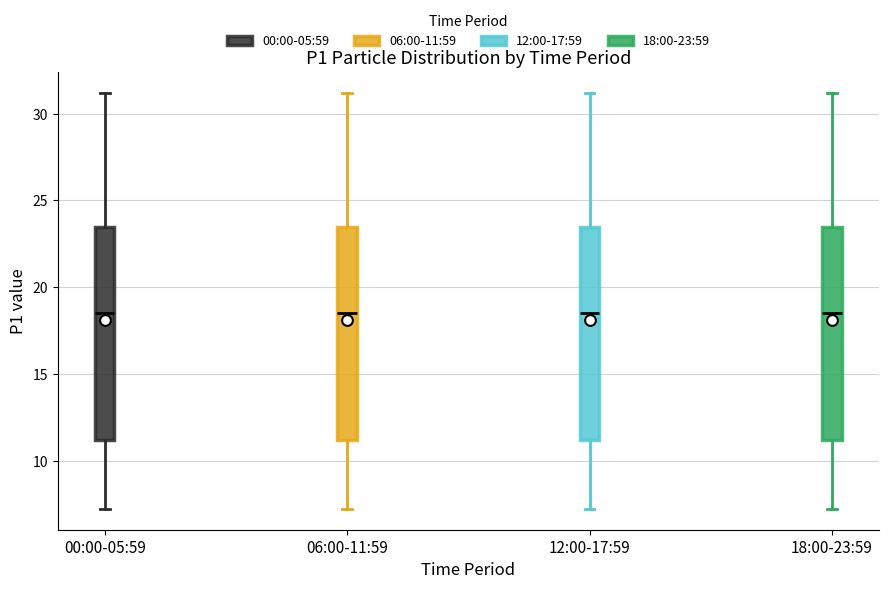

Where does the median line of the box for 00:00-05:59 sit on the y-axis? The values are not printed on the chart, so give them approximately, as read against the axis.

18.5